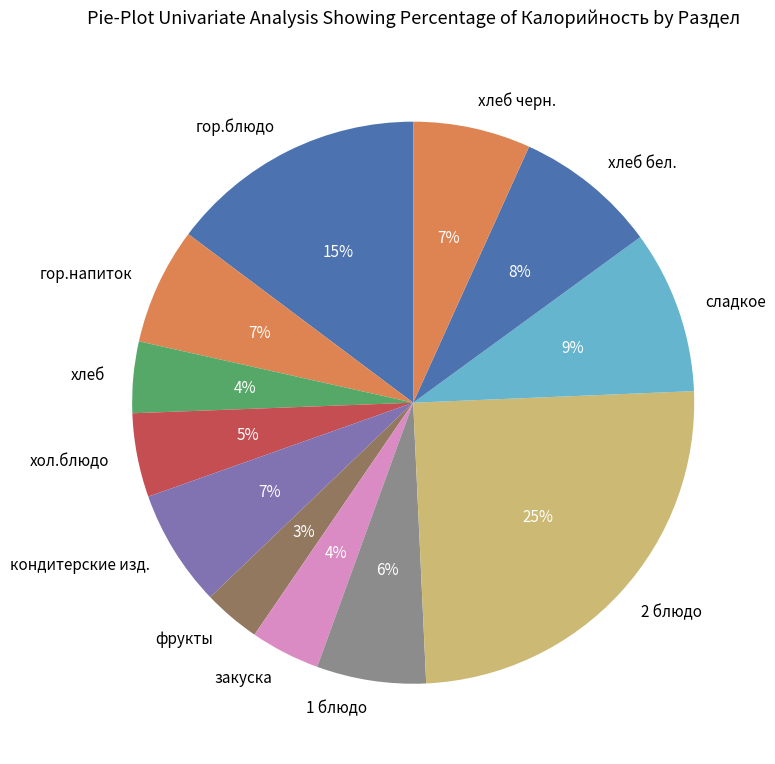

What percentage is the кондитерские изд. slice, to the nearest percent?

7%